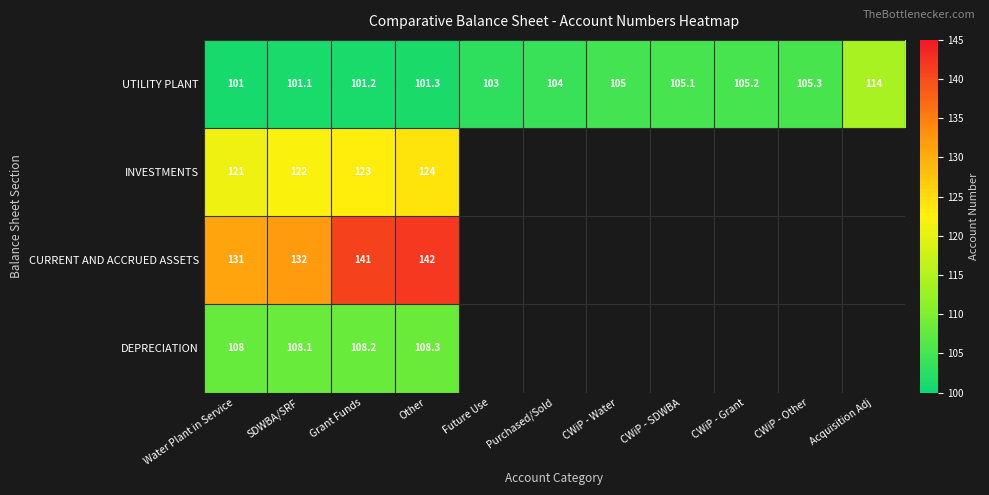

At which label does UTILITY PLANT reach its minimum?

Water Plant in Service